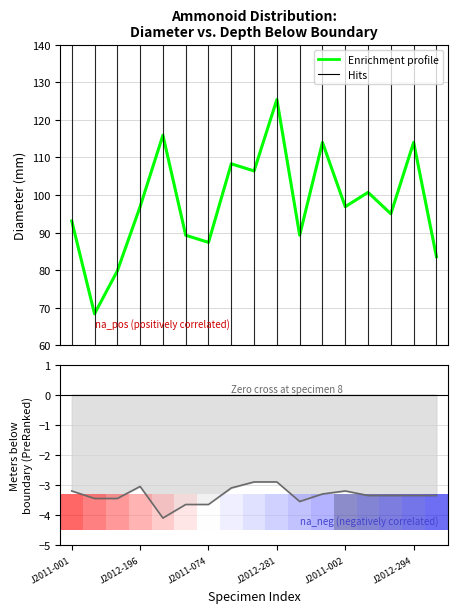

What is the difference between the second highest and second lowest values in the Enrichment profile series?

36.1